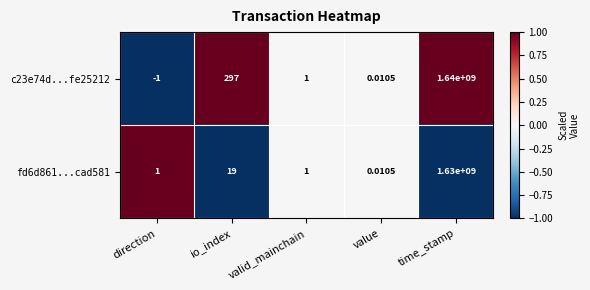

Rank the series by their maximum value, from highest to lowest.

c23e74d...fe25212, fd6d861...cad581